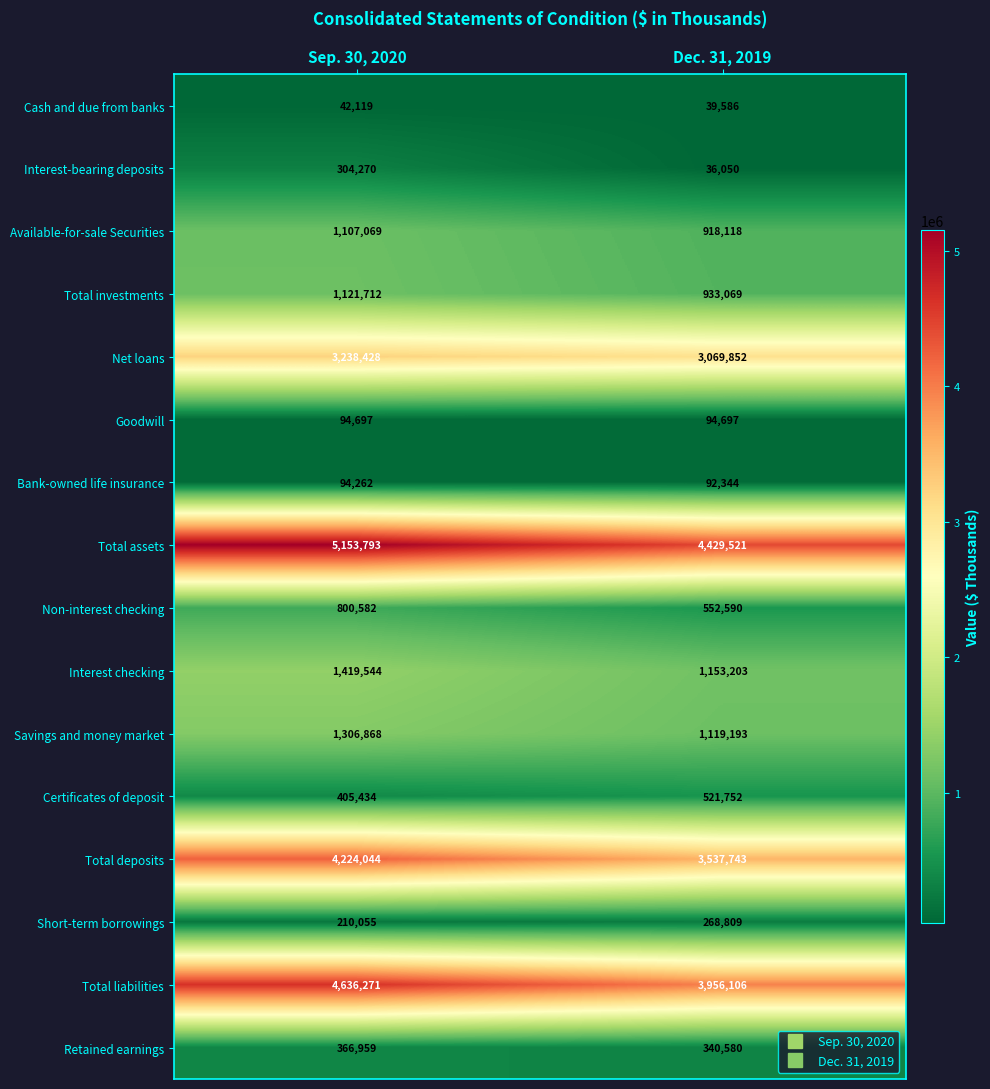

What is the approximate value of Total assets at Dec. 31, 2019?

4429521